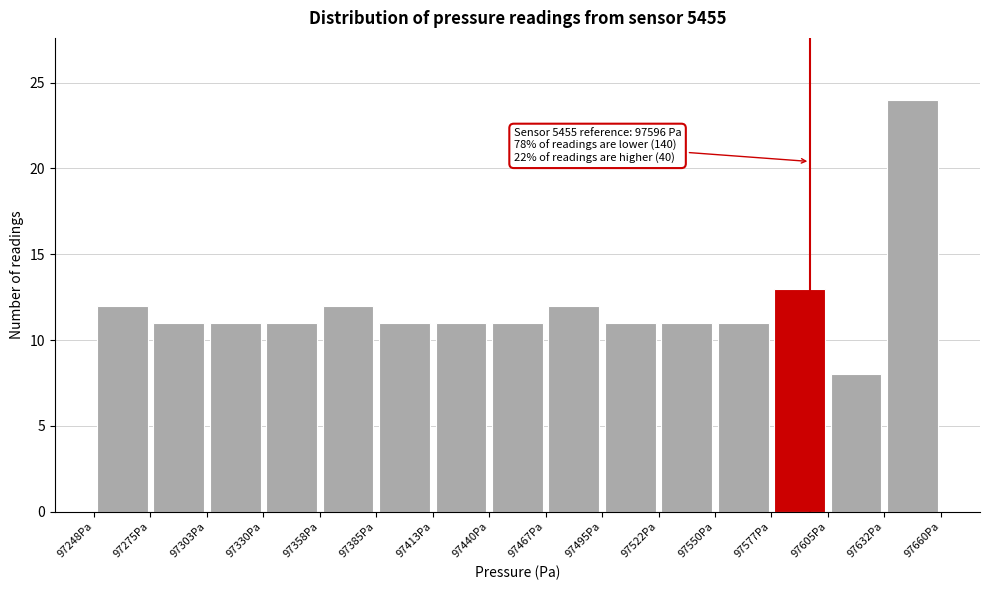

Which range on the x-axis has the tallest bar?

97630 to 97660